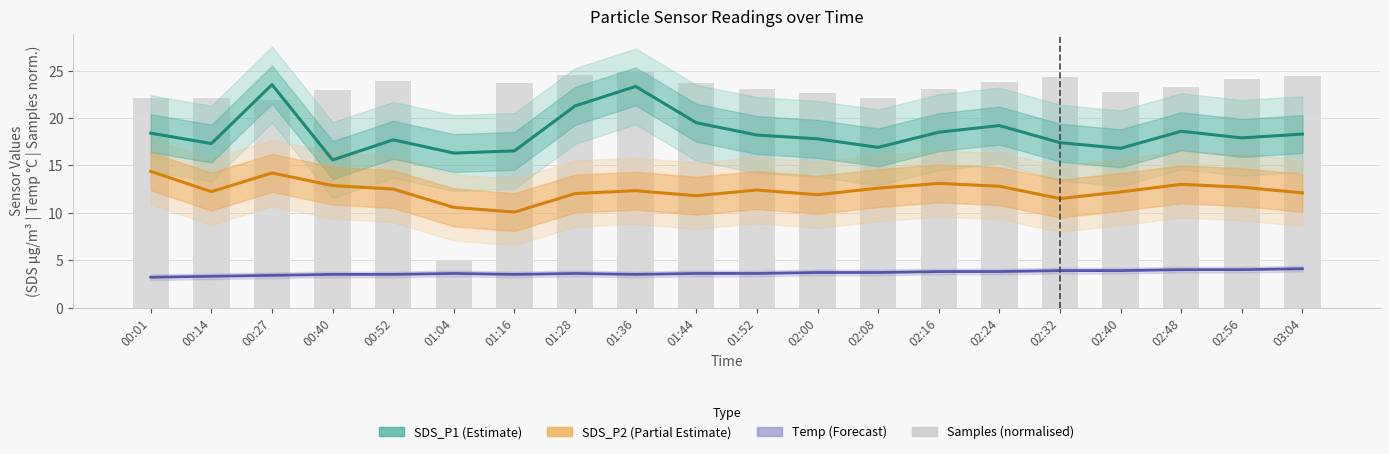

What value does the Samples (normalised) series have at 02:24?

23.8